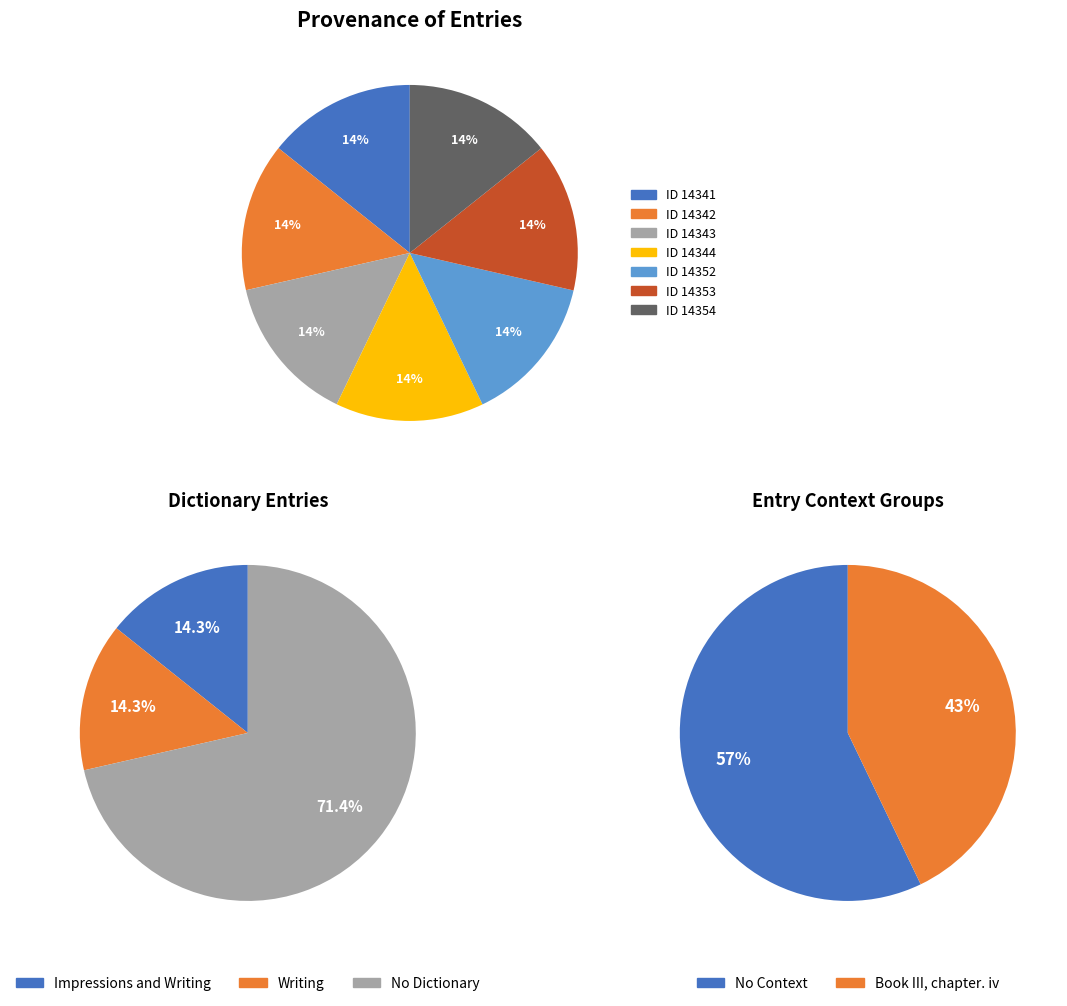

What percentage is the Entry 14353 slice, to the nearest percent?

14%